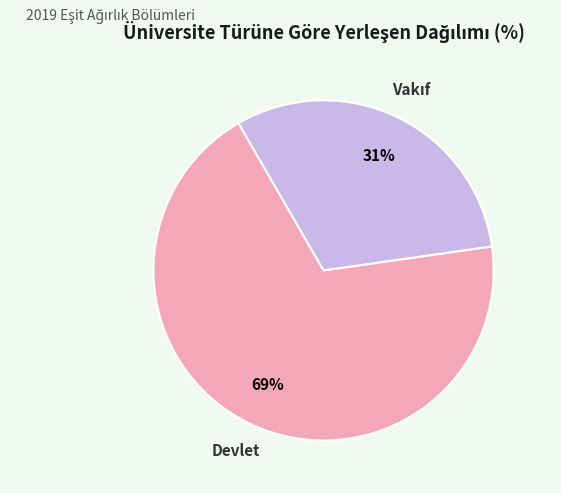

To the nearest percent, what is the average slice percentage?

50%